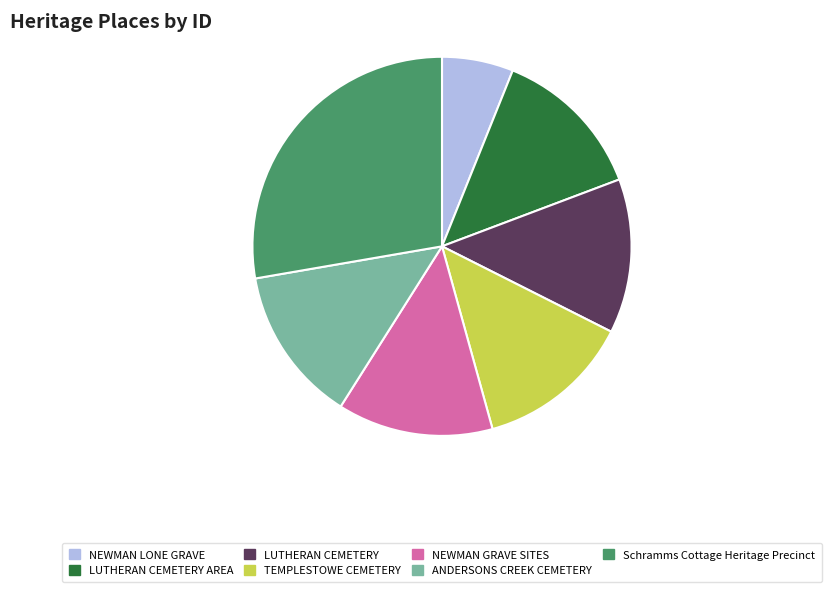

Approximately how many times larger is the value at TEMPLESTOWE CEMETERY compared to ANDERSONS CREEK CEMETERY?

1.0